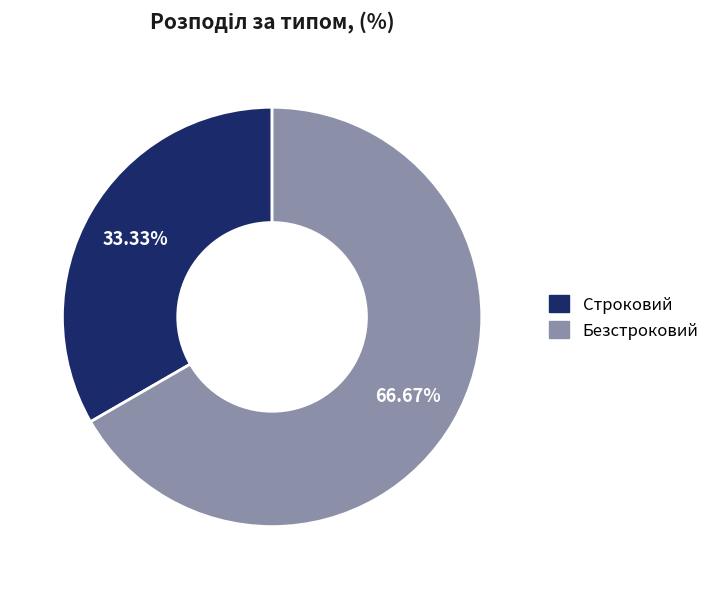

Which category has the smallest portion of the pie?

Строковий